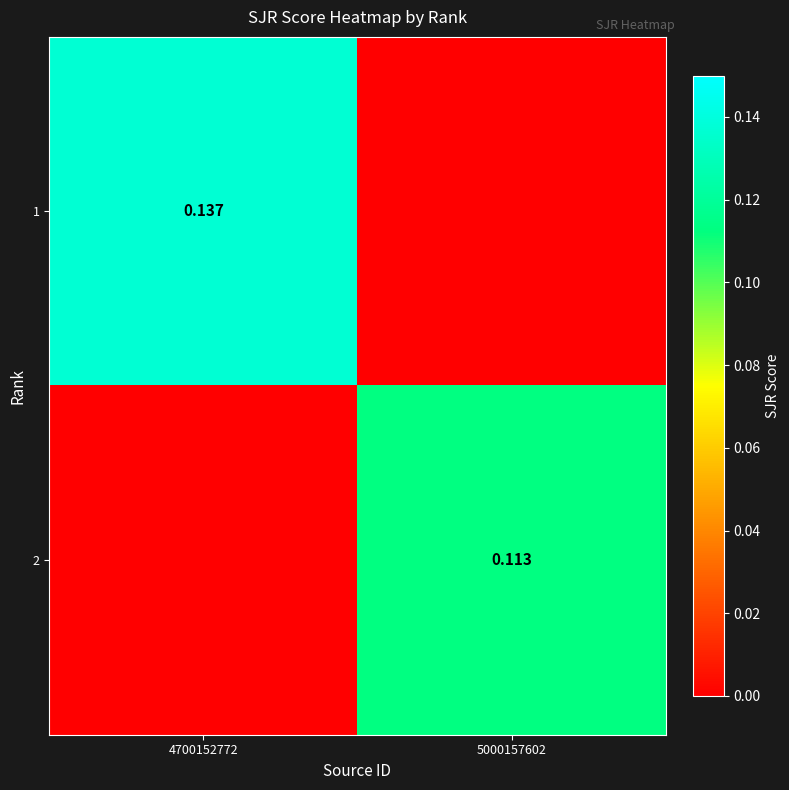

What is the total value across all series at 4700152772?

0.1